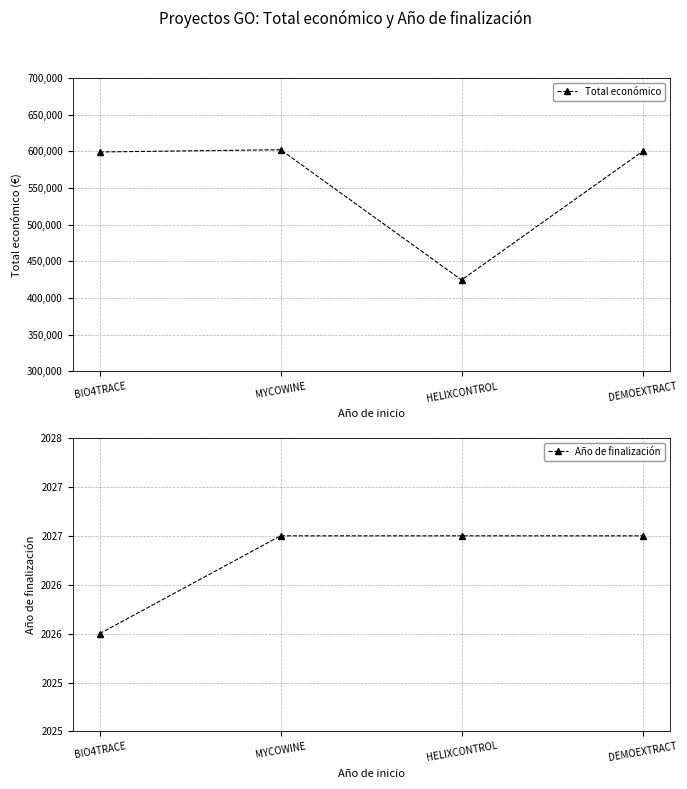

What is the average value of the Año de finalización series?

2026.8